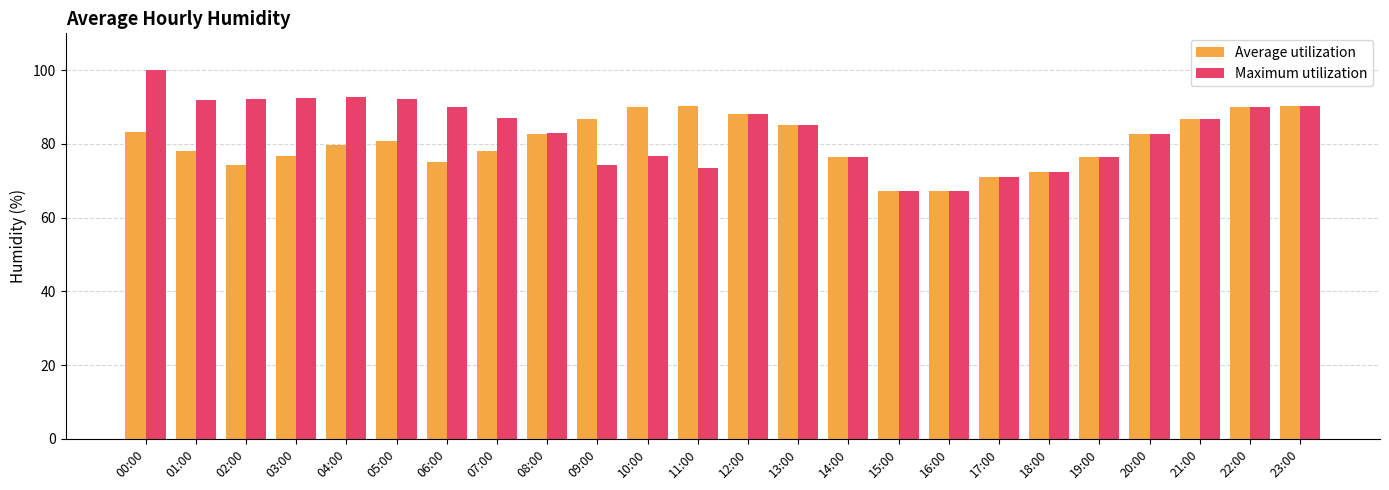

What is the spread (max minus min) of values at 02:00?

18.0